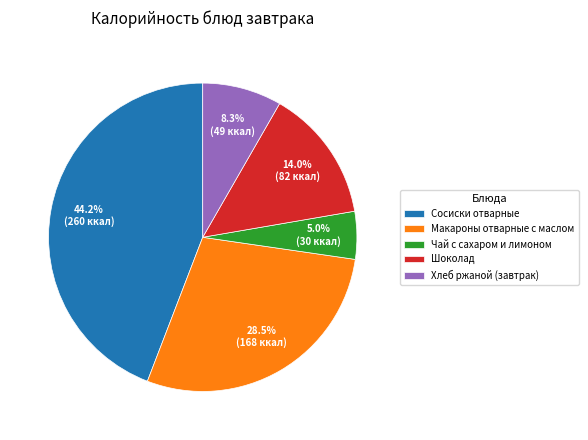

What is the ratio of the value at Хлеб ржаной (завтрак) to the value at Макароны отварные с маслом?

0.3